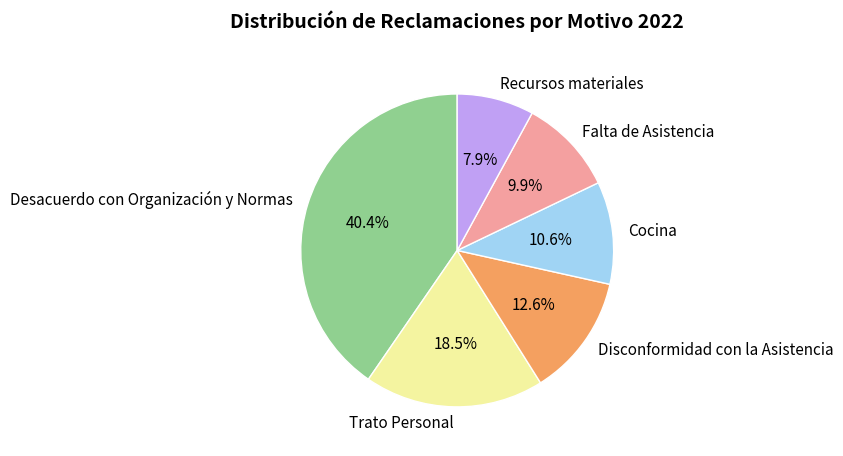

To the nearest percent, what portion does Disconformidad con la Asistencia represent?

13%